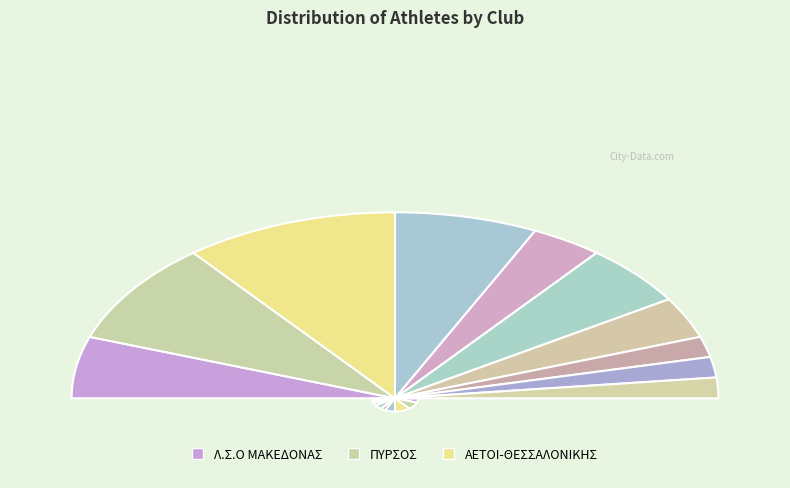

To the nearest percent, what is the combined percentage of ΙΚΑΡΟΣ and ΑΣΤ ΗΦΑΙΣΤΟΣ?

14%